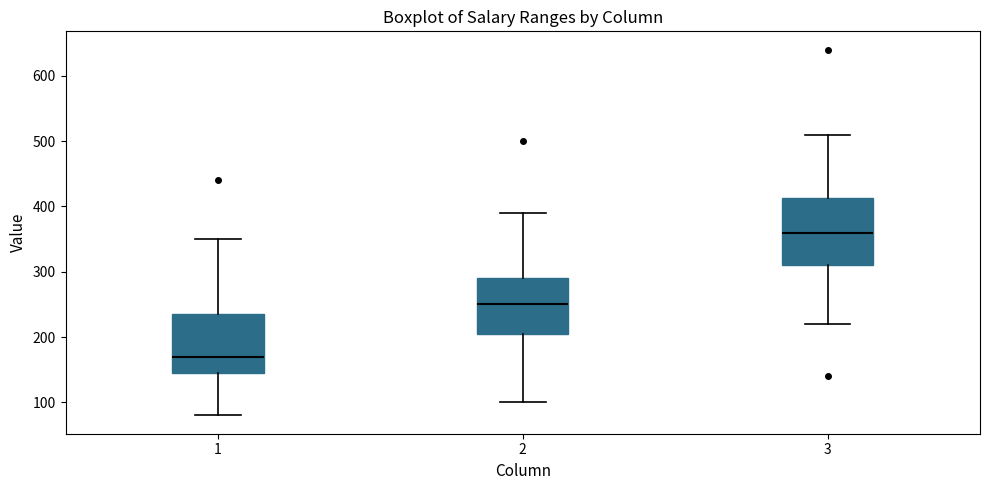

Reading left to right, transcribe this box plot: for each box, give where its median line is, the range the box spans, and where its two whiskers end, as read against the y-axis. The values are not printed on the chart, so give them approximately, as read against the axis.

1: median 170, box 150 to 240, whiskers 80 to 350
2: median 250, box 210 to 290, whiskers 100 to 390
3: median 360, box 310 to 410, whiskers 220 to 510